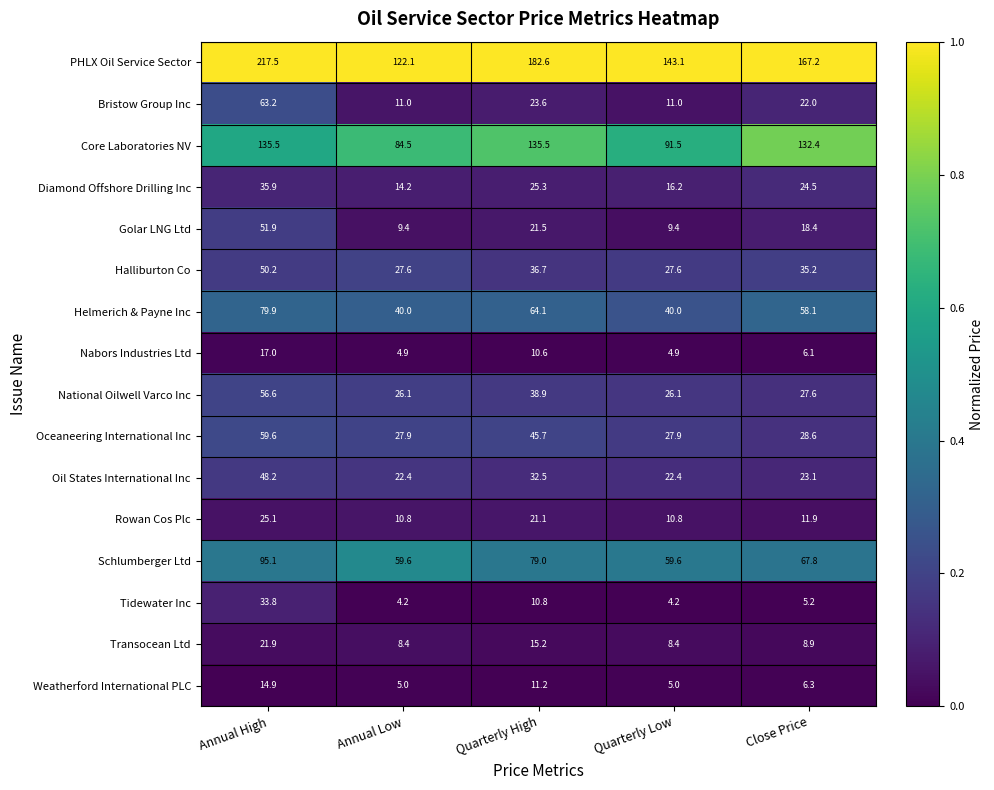

List the series in order of their peak value, highest first.

PHLX Oil Service Sector, Core Laboratories NV, Schlumberger Ltd, Helmerich & Payne Inc, Bristow Group Inc, Oceaneering International Inc, National Oilwell Varco Inc, Golar LNG Ltd, Halliburton Co, Oil States International Inc, Diamond Offshore Drilling Inc, Tidewater Inc, Rowan Cos Plc, Transocean Ltd, Nabors Industries Ltd, Weatherford International PLC